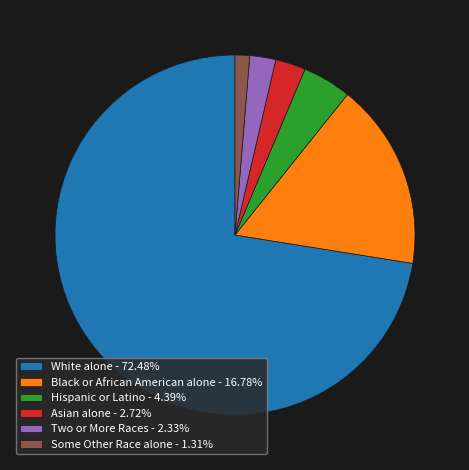

The Some Other Race alone slice represents 1% of the pie. True or false?

True